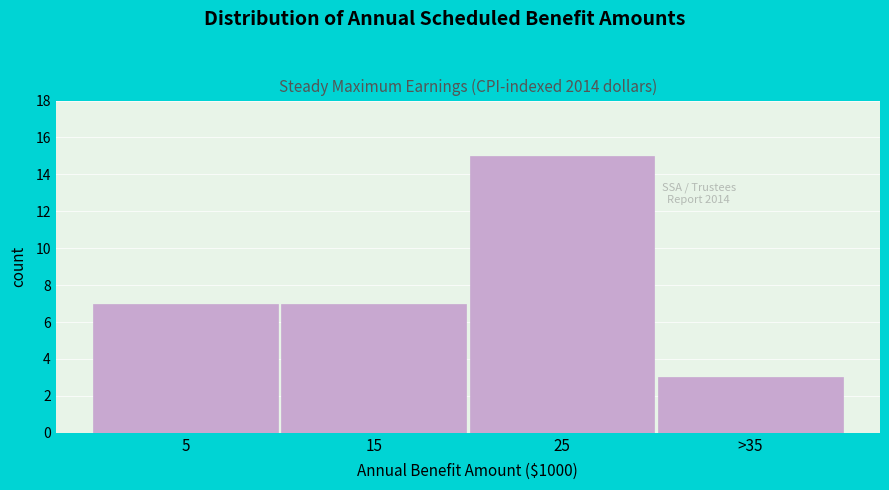

Reading right to left, list all the values displayed in this chart.

>35=3	25=15	15=7	5=7